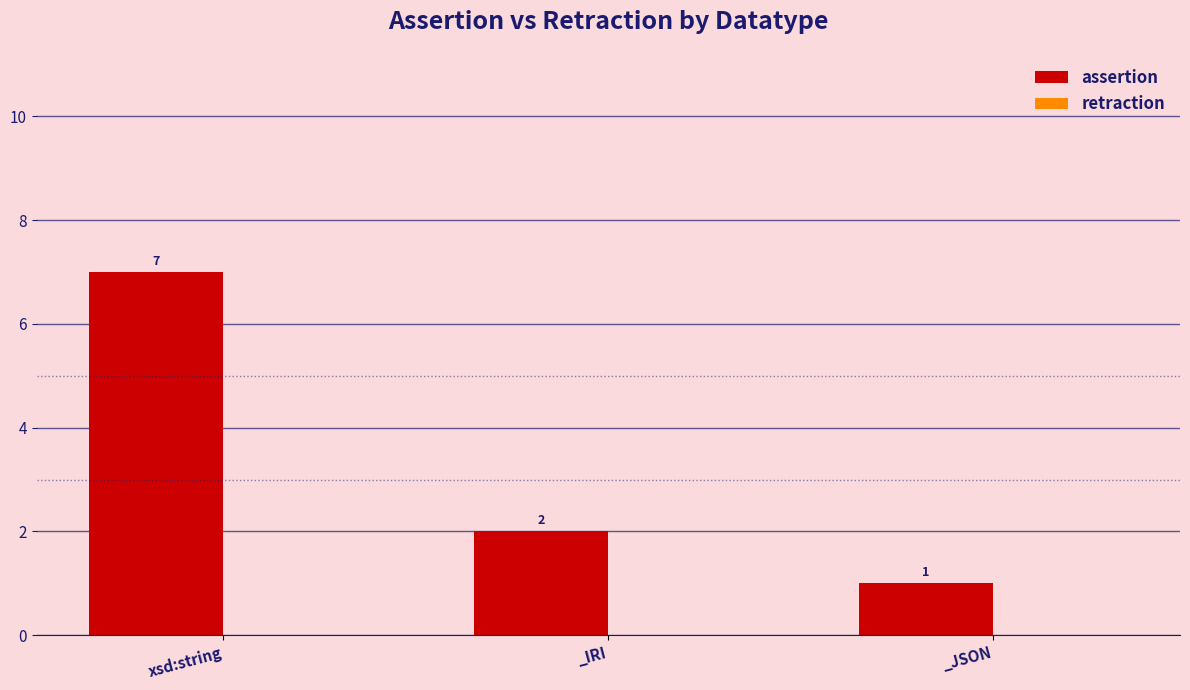

Reading left to right, transcribe all the data shown in this chart.

7	2	1